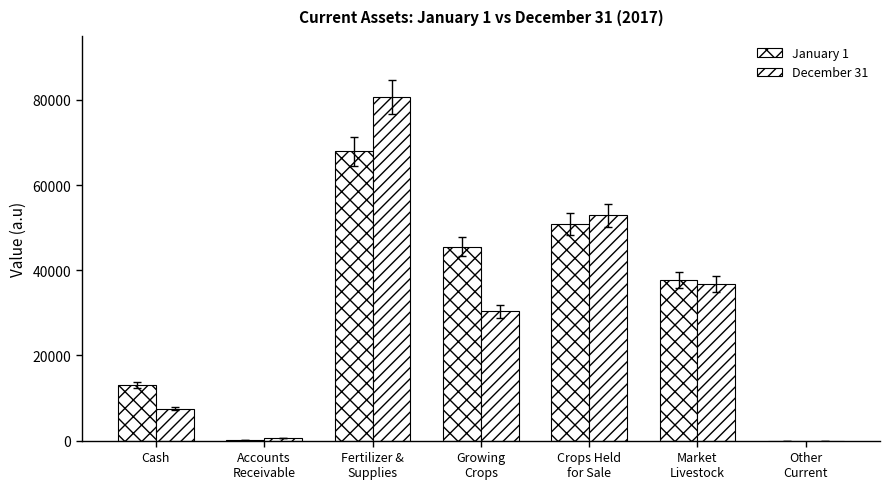

How many series are shown in this chart?

2